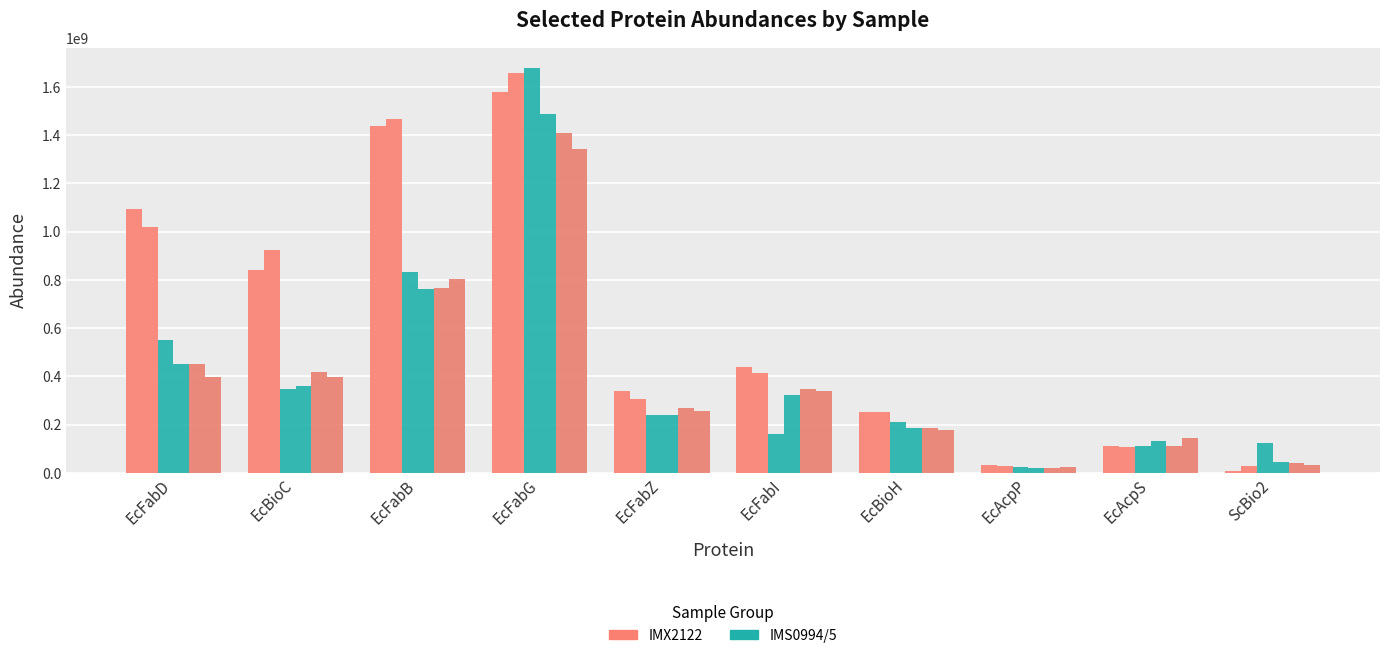

Reading left to right, extract all data points from this chart.

Abundance_IMX2122_1: EcFabD=1094498185.0	EcBioC=840329455.7	EcFabB=1439066547.0	EcFabG=1581070999.0	EcFabZ=339996079.2	EcFabI=440684093.7	EcBioH=250835548.7	EcAcpP=31245901.9	EcAcpS=111927874.8	ScBio2=9039087.2
Abundance_IMX2122_2: EcFabD=1019927107.0	EcBioC=924816560.1	EcFabB=1466813637.0	EcFabG=1658222969.0	EcFabZ=306415170.4	EcFabI=415540412.3	EcBioH=254570462.5	EcAcpP=30059909.2	EcAcpS=109497308.1	ScBio2=29085923.8
Abundance_IMS0994_1: EcFabD=549332802.7	EcBioC=348496141.3	EcFabB=831462067.5	EcFabG=1678767391.0	EcFabZ=240609355.9	EcFabI=160514875.9	EcBioH=210755828.3	EcAcpP=25292721.4	EcAcpS=112417389.2	ScBio2=123110755.4
Abundance_IMS0994_2: EcFabD=452777825.7	EcBioC=360768871.8	EcFabB=763900542.5	EcFabG=1485876999.0	EcFabZ=239325999.9	EcFabI=324857743.2	EcBioH=185375766.0	EcAcpP=18917502.3	EcAcpS=131146077.1	ScBio2=44118819.8
Abundance_IMS0995_1: EcFabD=451997172.0	EcBioC=416471951.9	EcFabB=765839949.4	EcFabG=1407122122.0	EcFabZ=267198303.4	EcFabI=348470576.0	EcBioH=188141053.5	EcAcpP=18999609.2	EcAcpS=112750344.1	ScBio2=42652877.0
Abundance_IMS0995_2: EcFabD=399450276.7	EcBioC=397963379.6	EcFabB=803938651.8	EcFabG=1340962721.0	EcFabZ=258726917.1	EcFabI=337646047.6	EcBioH=179488930.9	EcAcpP=22553251.6	EcAcpS=146405686.0	ScBio2=34327791.4